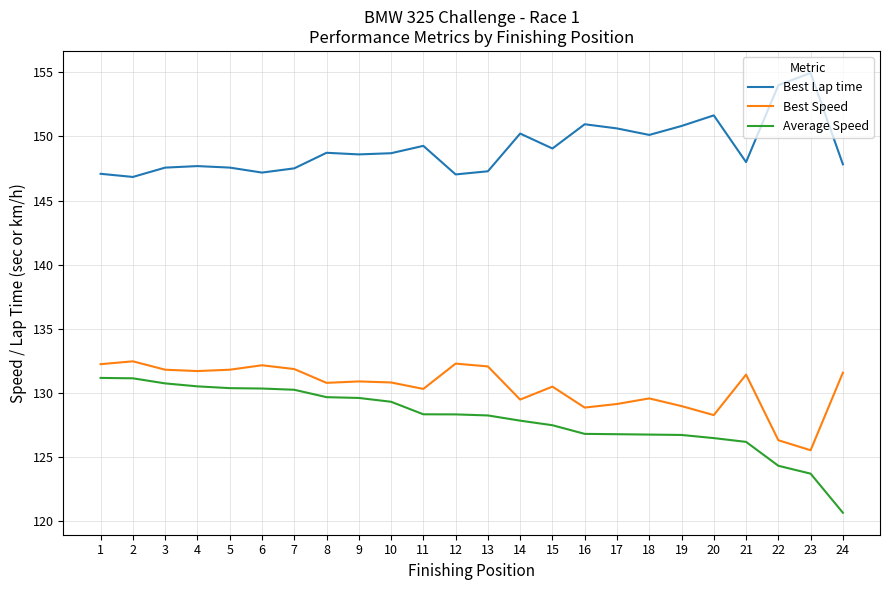

Is the value of Best Lap time at 23 greater than the value of Best Speed at 8?

Yes